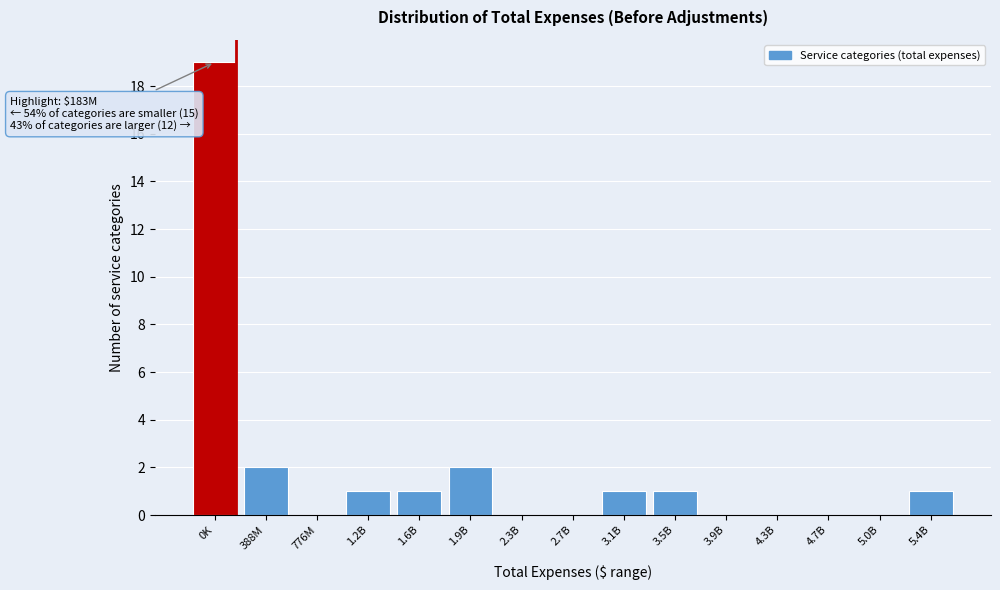

Reading left to right, transcribe all the data shown in this chart.

0K=19	388M=2	776M=0	1.2B=1	1.6B=1	1.9B=2	2.3B=0	2.7B=0	3.1B=1	3.5B=1	3.9B=0	4.3B=0	4.7B=0	5.0B=0	5.4B=1